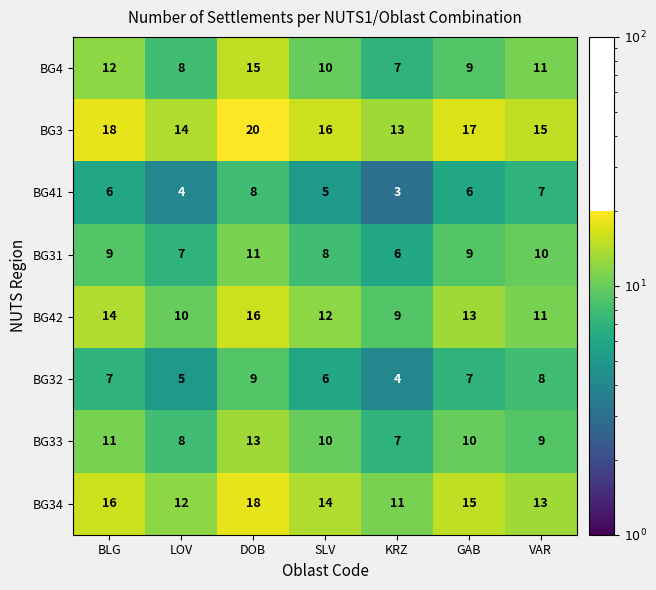

What is the maximum value shown in the chart?

20